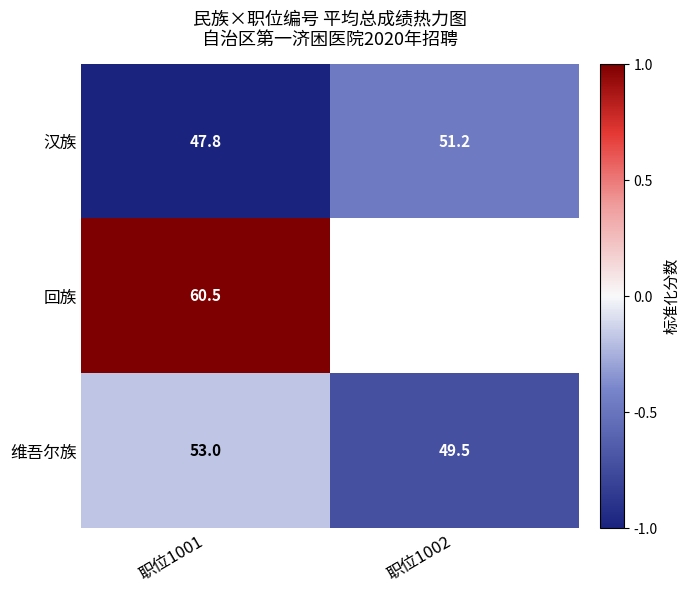

True or false: 汉族 has a value of -1.7 at 职位1001.

False